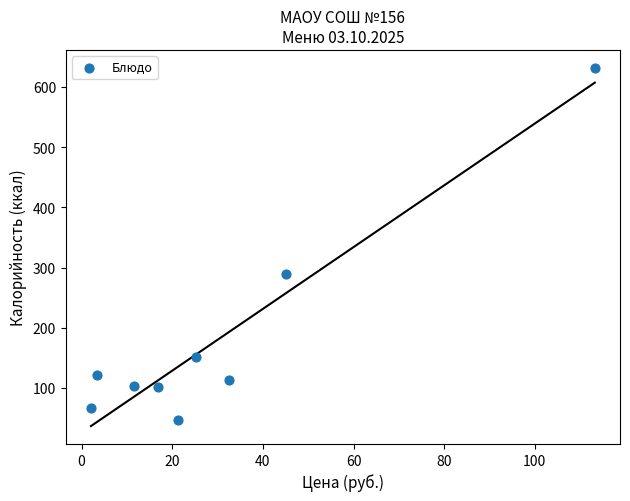

What is the average X value?

30.2